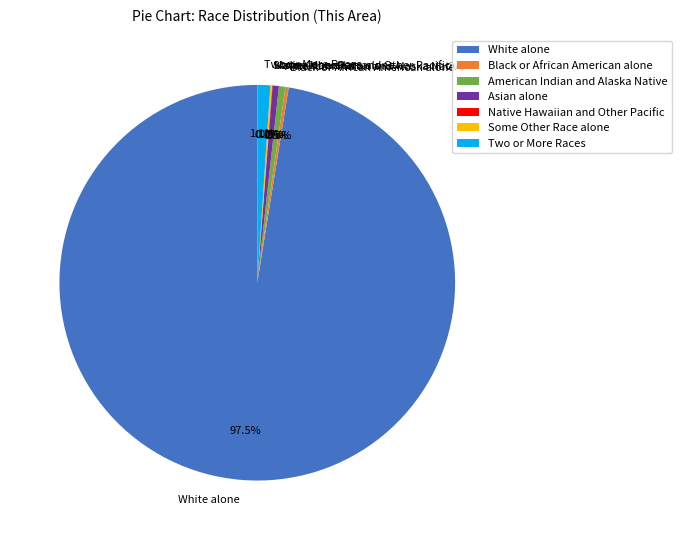

How much of the chart is everything except Two or More Races?

98.9%